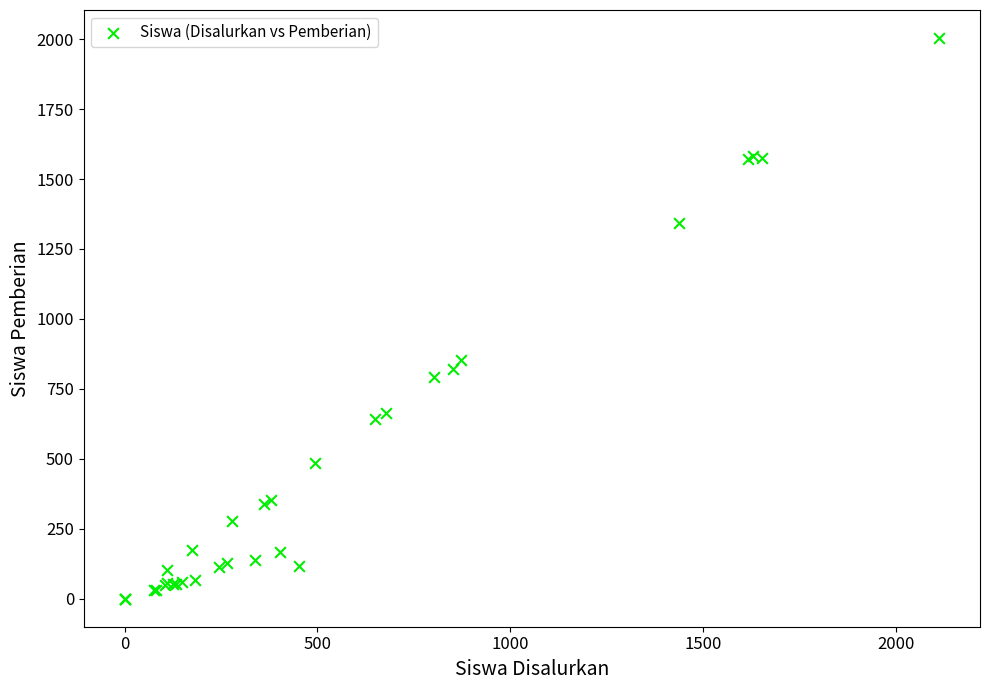

What Y value in the scatter plot is closest to 1002?

854